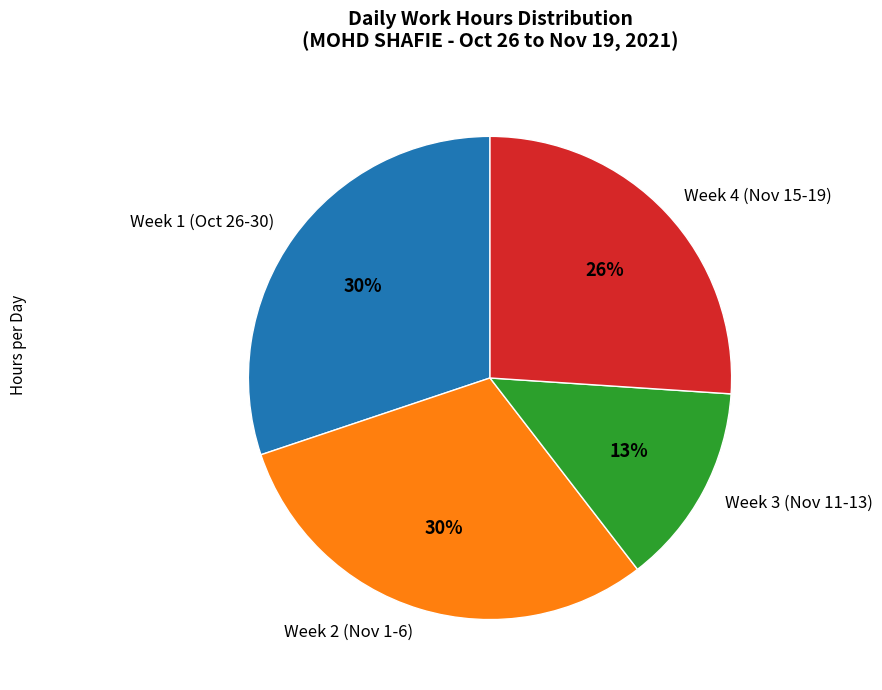

The Week 2 (Nov 1-6) slice represents 30% of the pie. True or false?

True